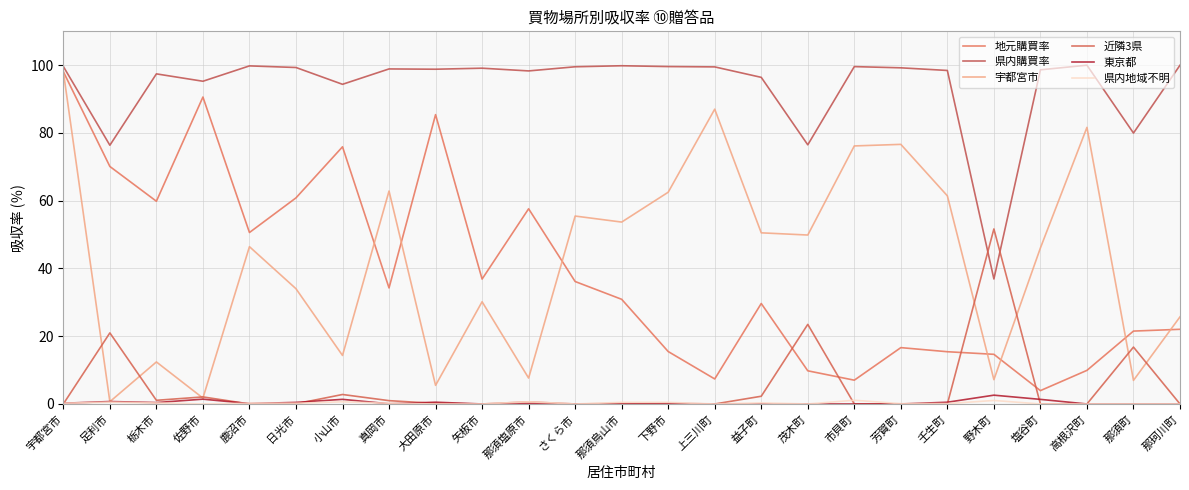

What is the difference between the maximum and minimum values in the 宇都宮市 series?

97.4